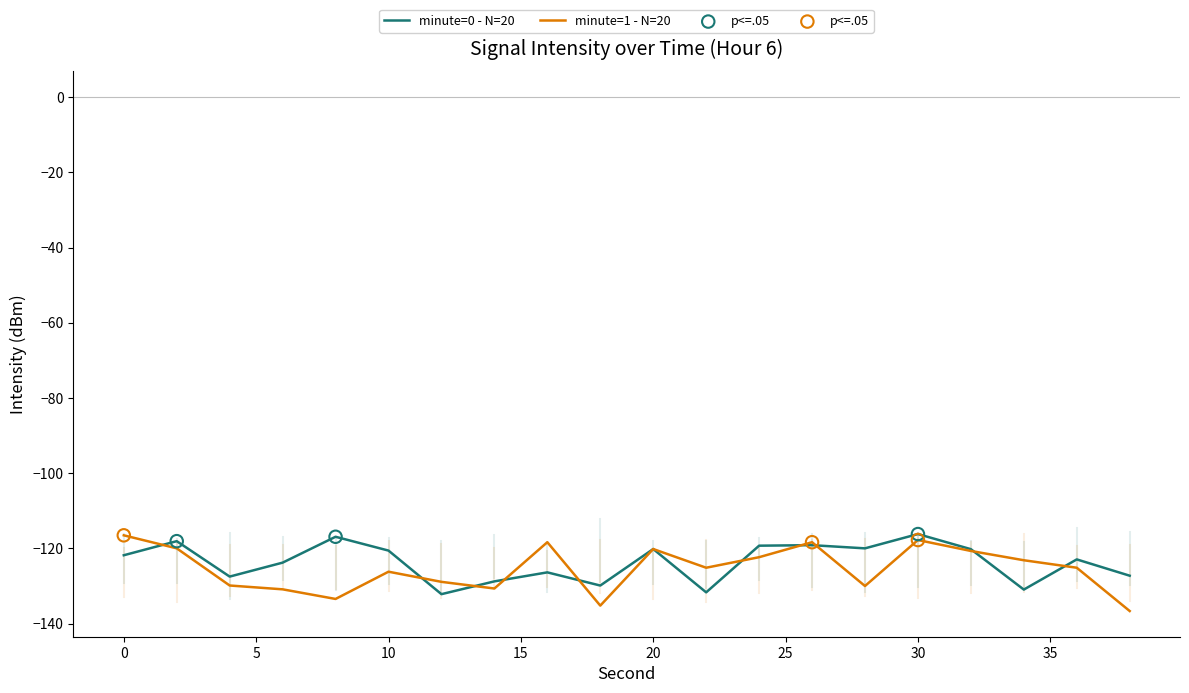

What is the maximum value shown in the chart?

-116.2